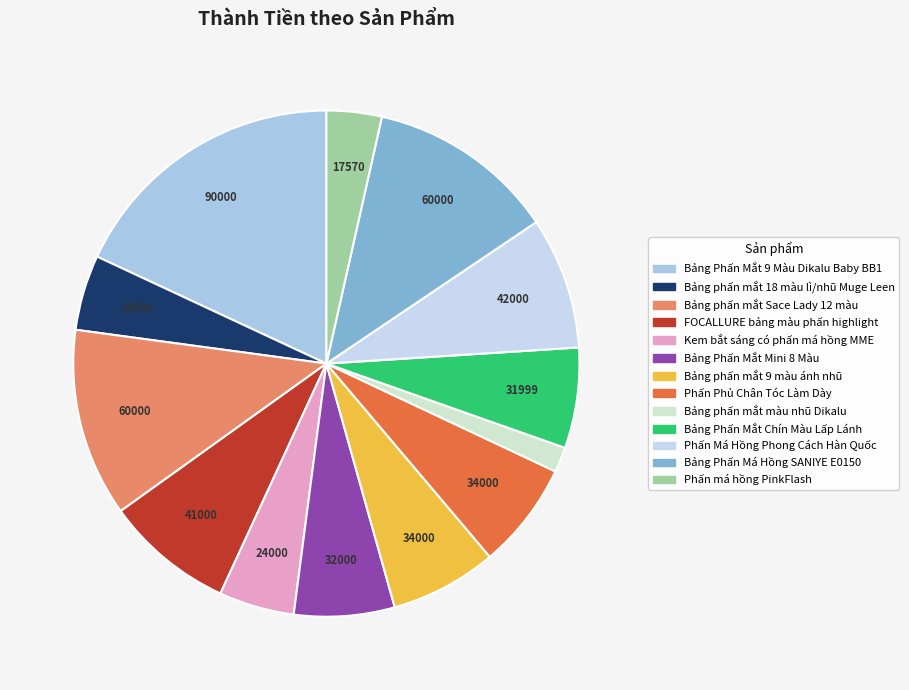

Approximately how many times larger is the value at Bảng phấn mắt màu nhũ Dikalu compared to Phấn Phủ Chân Tóc Làm Dày?

0.2